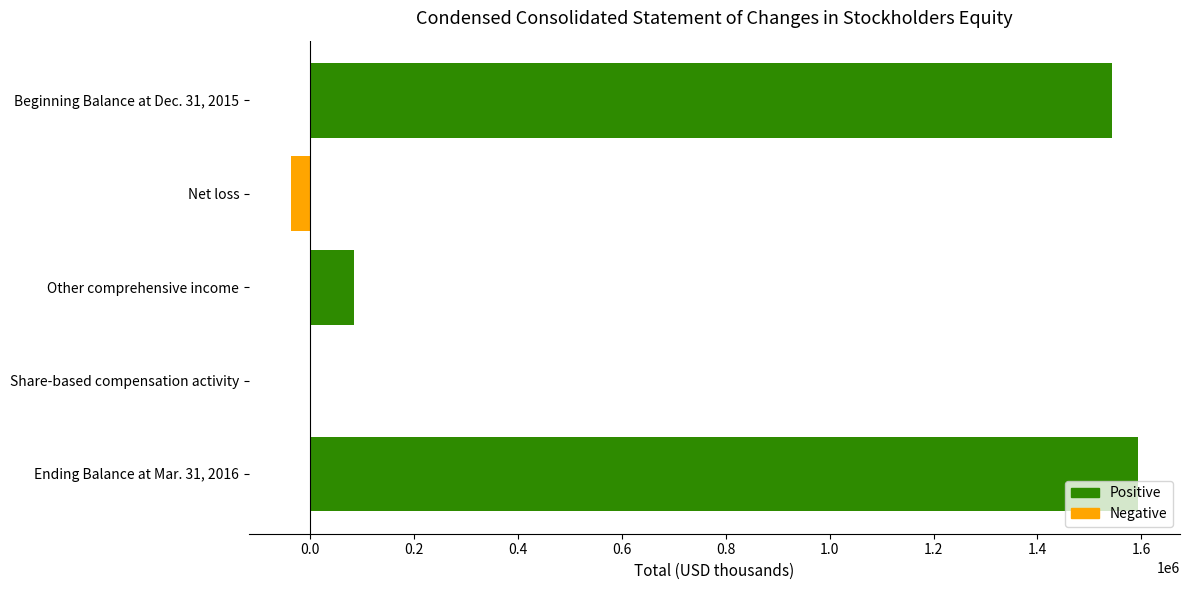

What is the sum of all values?

3185902